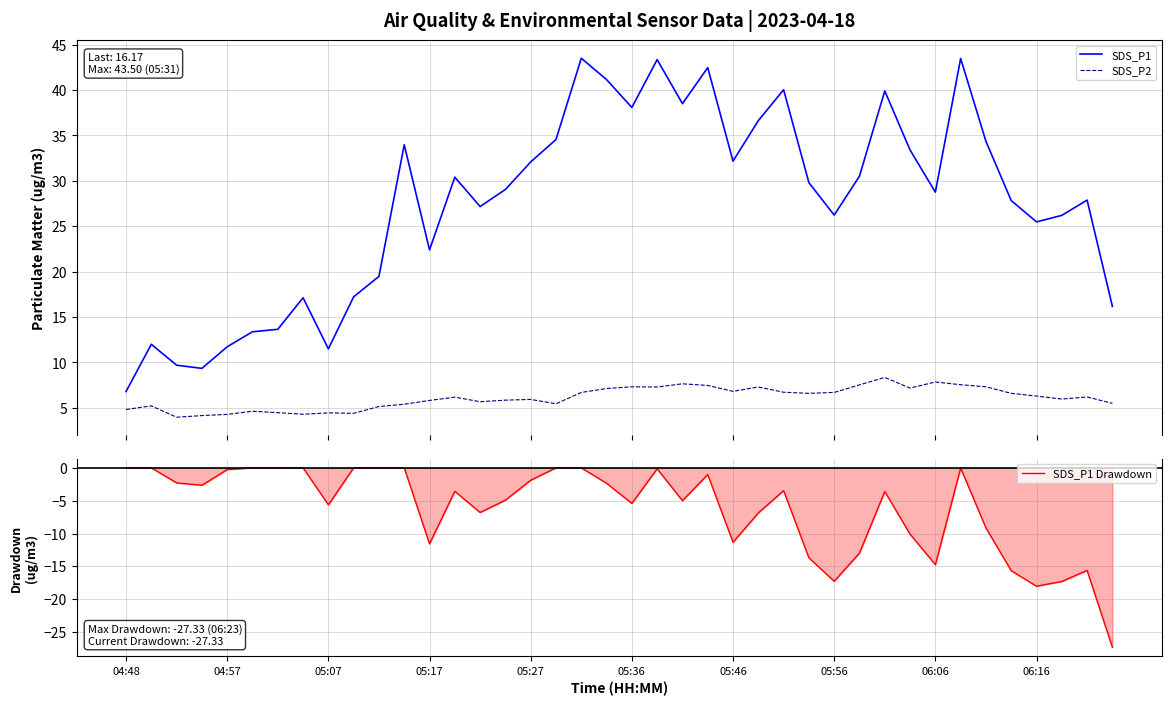

What is the lowest value of the SDS_P1 series?

6.8